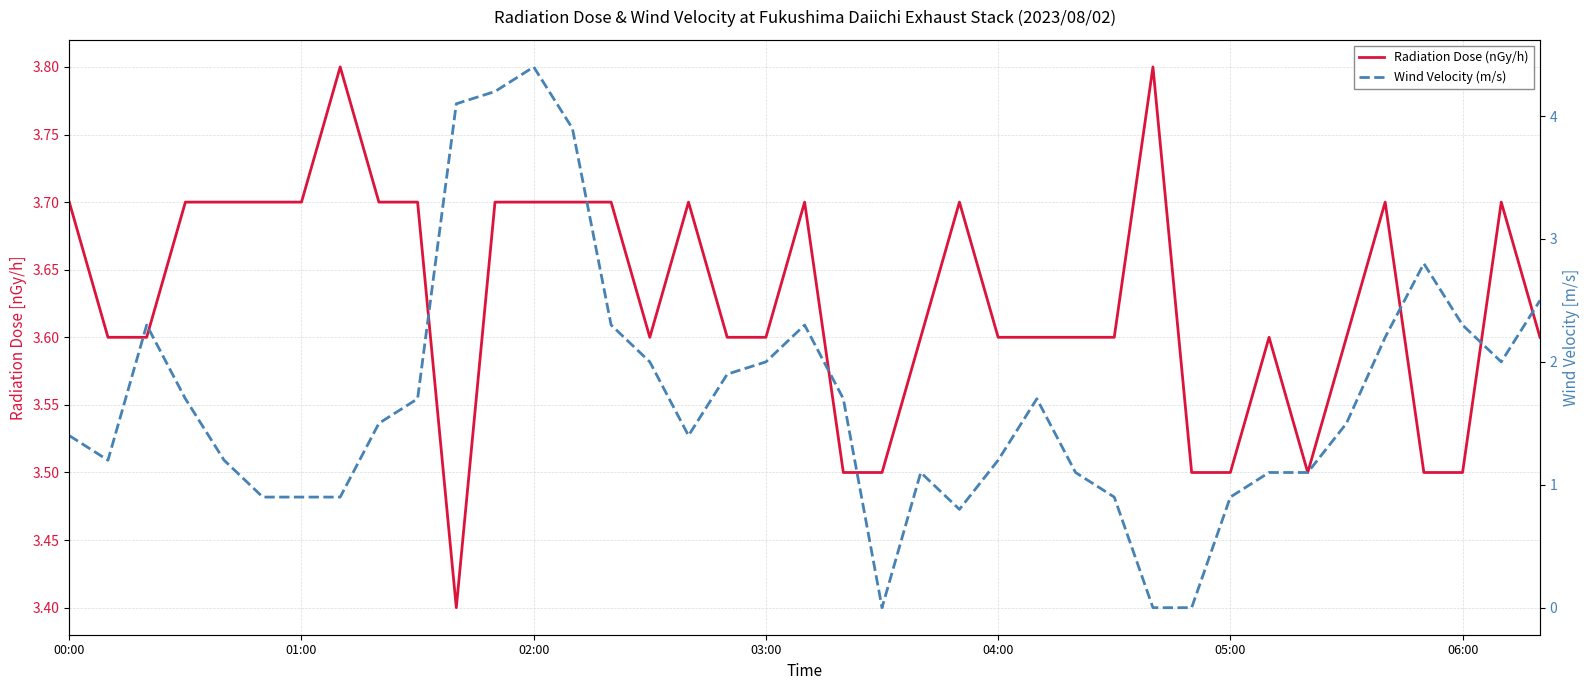

The value of Radiation Dose (nGy/h) at 06:00 is 3.5. True or false?

True